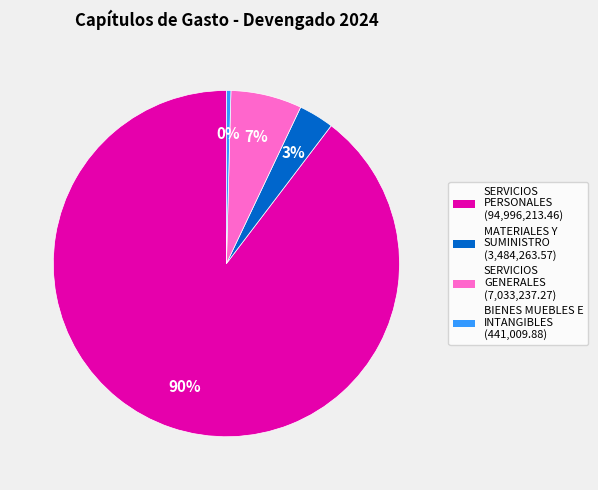

Does any single category account for the majority?

Yes